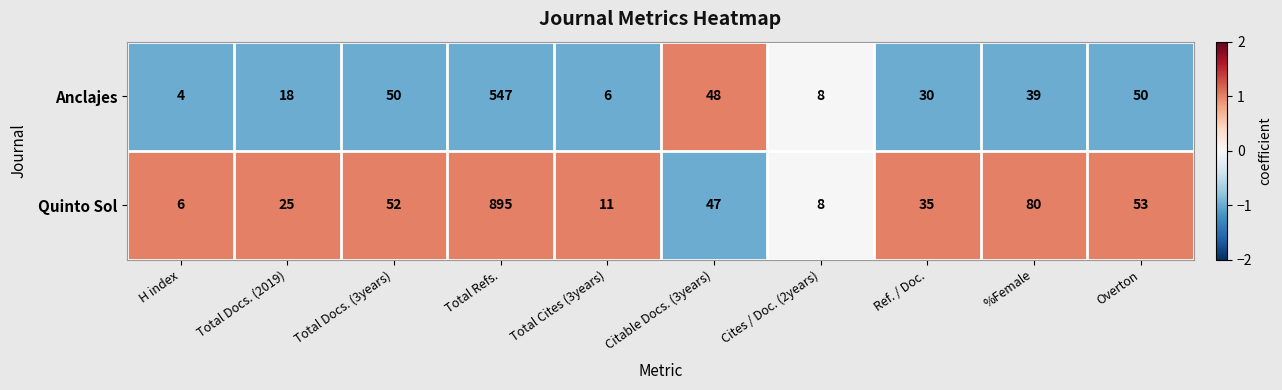

At Total Docs. (2019), list the series in order from smallest to largest.

Anclajes, Quinto Sol